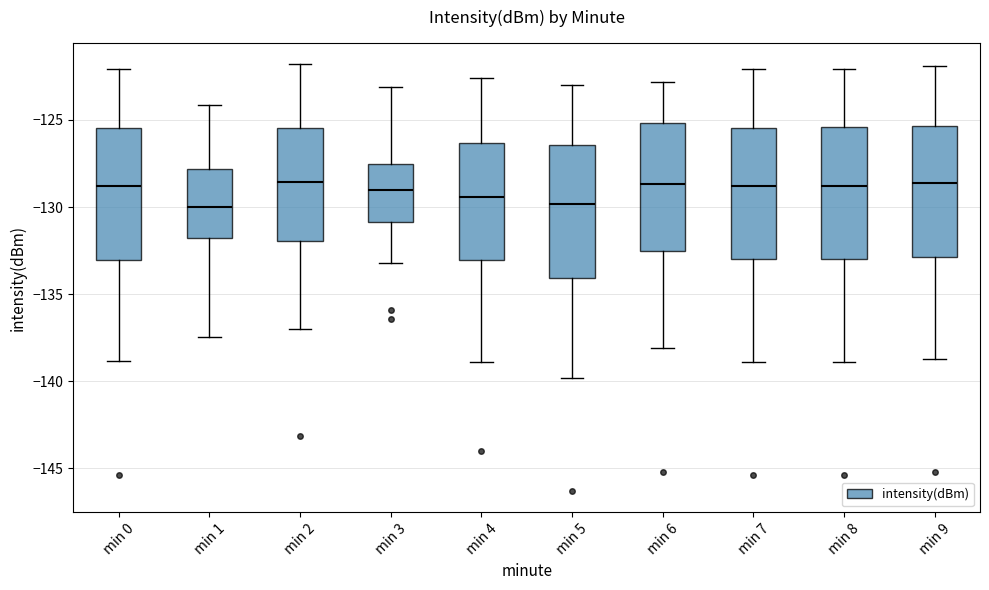

Reading left to right, read every box against the y-axis: the position of its median line, the range the box covers, and the ends of its whiskers. The values are not printed on the chart, so give them approximately, as read against the axis.

min 0: median -129.0, box -133.0 to -125.5, whiskers -139.0 to -122.0
min 1: median -130.0, box -132.0 to -128.0, whiskers -137.5 to -124.0
min 2: median -128.5, box -132.0 to -125.5, whiskers -137.0 to -122.0
min 3: median -129.0, box -131.0 to -127.5, whiskers -133.0 to -123.0
min 4: median -129.5, box -133.0 to -126.5, whiskers -139.0 to -122.5
min 5: median -130.0, box -134.0 to -126.5, whiskers -140.0 to -123.0
min 6: median -128.5, box -132.5 to -125.0, whiskers -138.0 to -123.0
min 7: median -129.0, box -133.0 to -125.5, whiskers -139.0 to -122.0
min 8: median -129.0, box -133.0 to -125.5, whiskers -139.0 to -122.0
min 9: median -128.5, box -133.0 to -125.5, whiskers -138.5 to -122.0